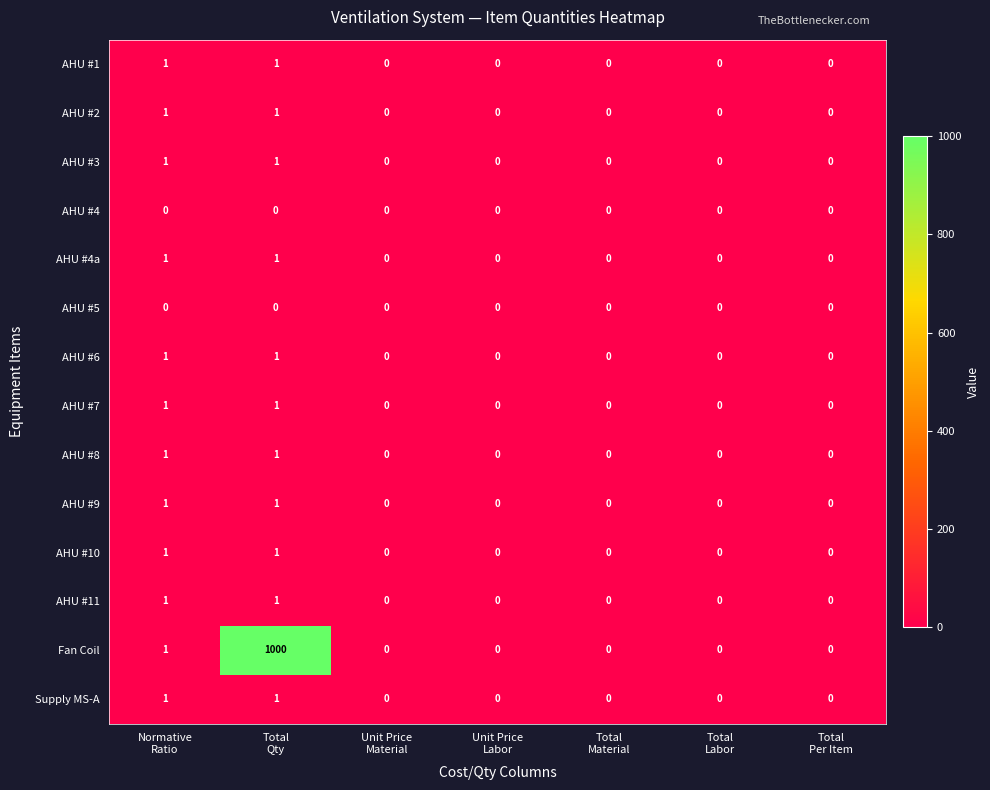

Which series has the largest total across all categories?

Fan Coil